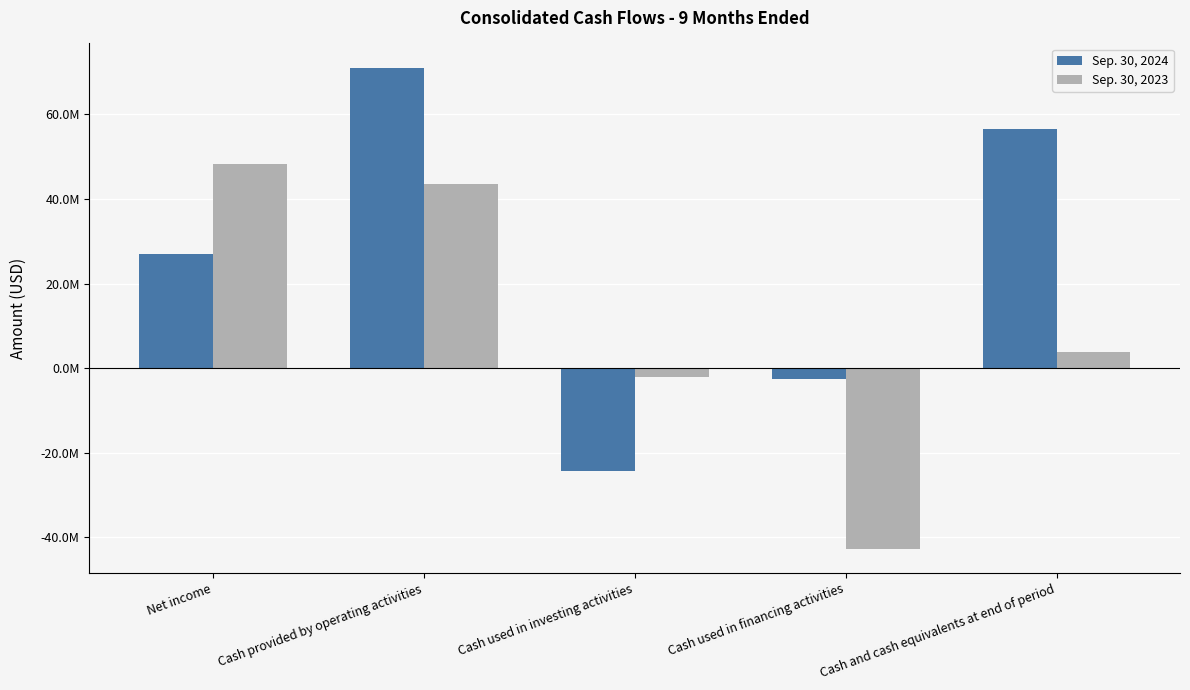

The Sep. 30, 2023 series shows 48302000 at Net income. True or false?

True